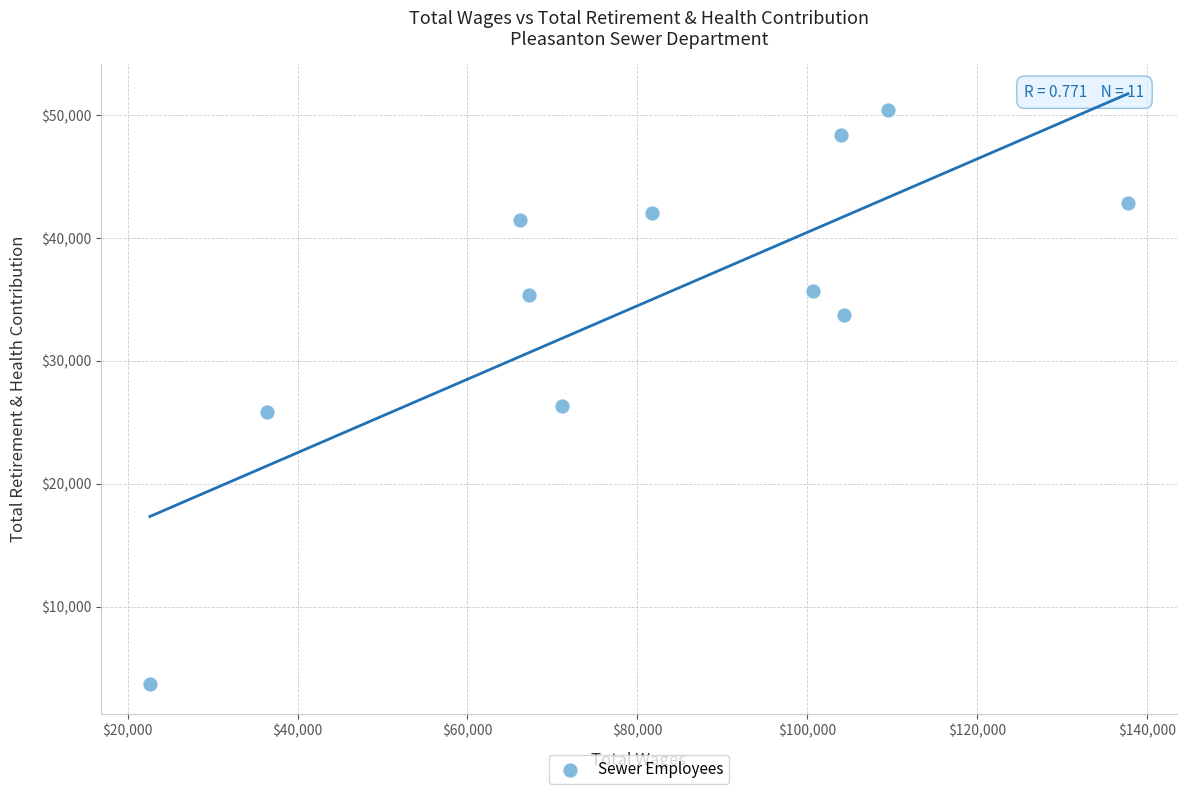

What is the range of X values (max minus min)?

115153